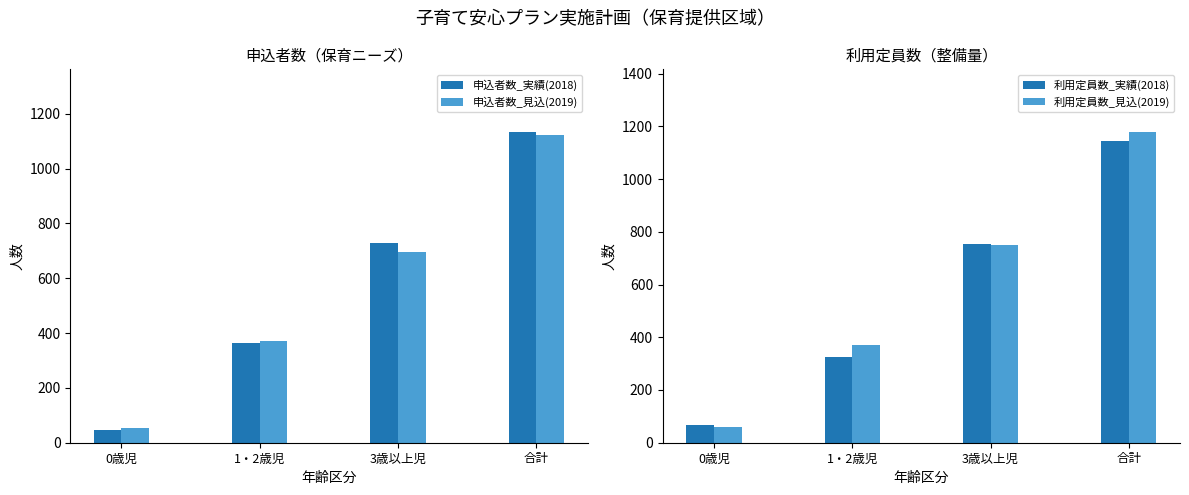

Read the 申込者数_実績(2018) value at 1・2歳児.

363